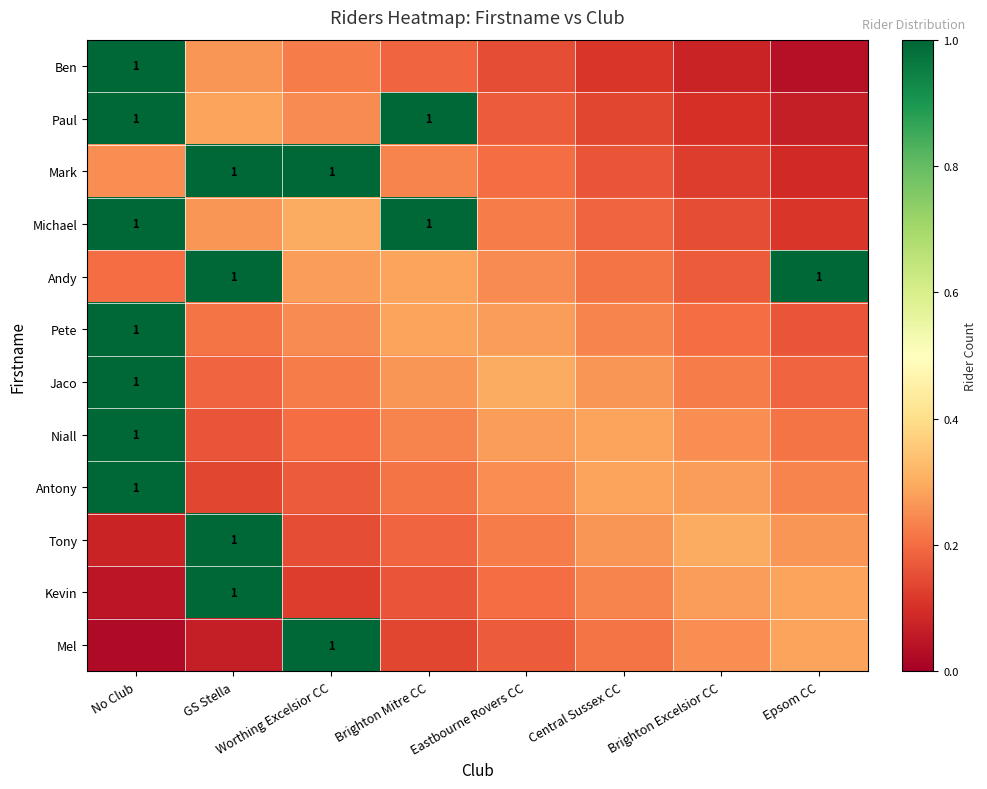

What is the sum of the Antony values at Eastbourne Rovers CC and Central Sussex CC?

0.5